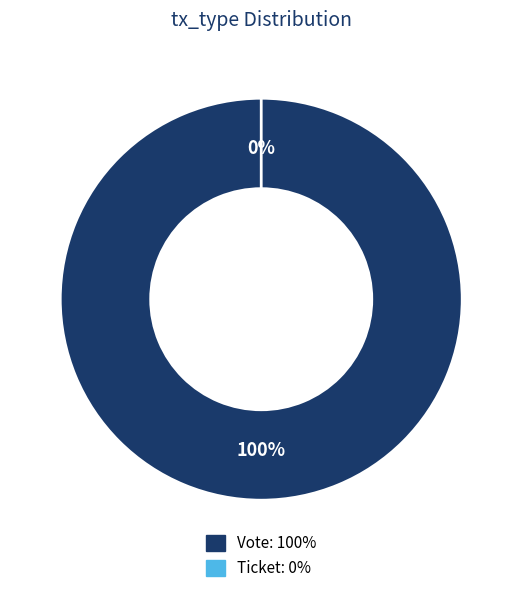

Which category accounts for the majority?

Vote